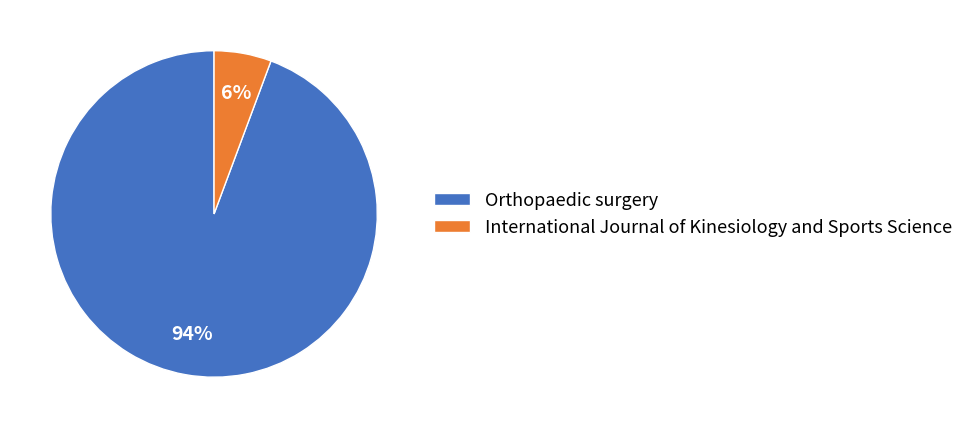

Rank the categories by value from lowest to highest.

International Journal of Kinesiology and Sports Science, Orthopaedic surgery